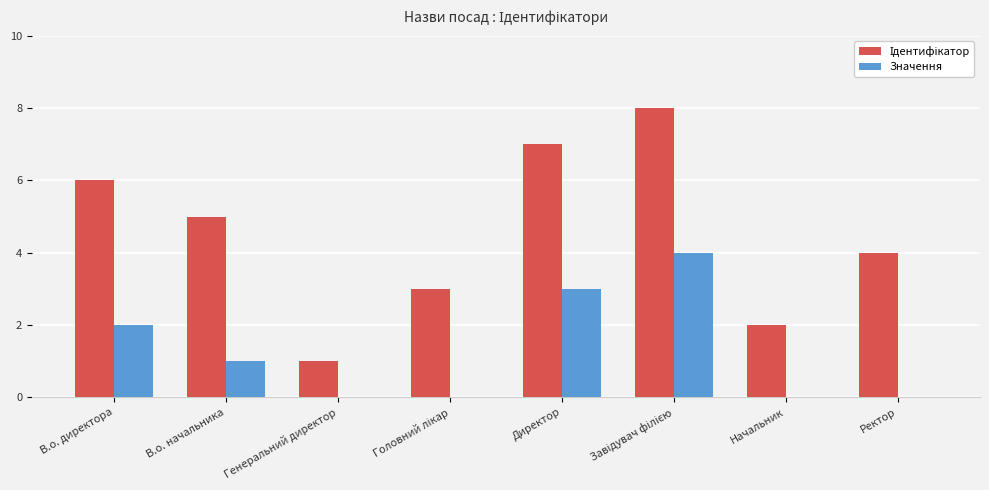

How many series are shown in this chart?

2